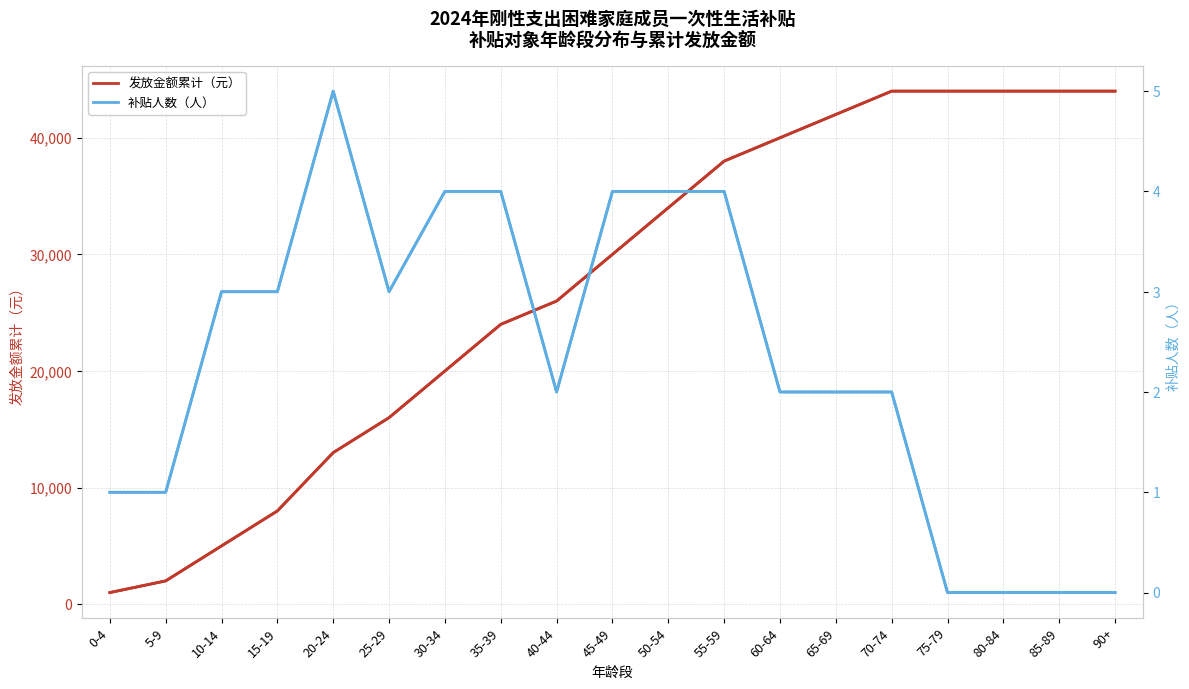

True or false: 发放金额累计（元） and 补贴人数（人） cross at least once.

False